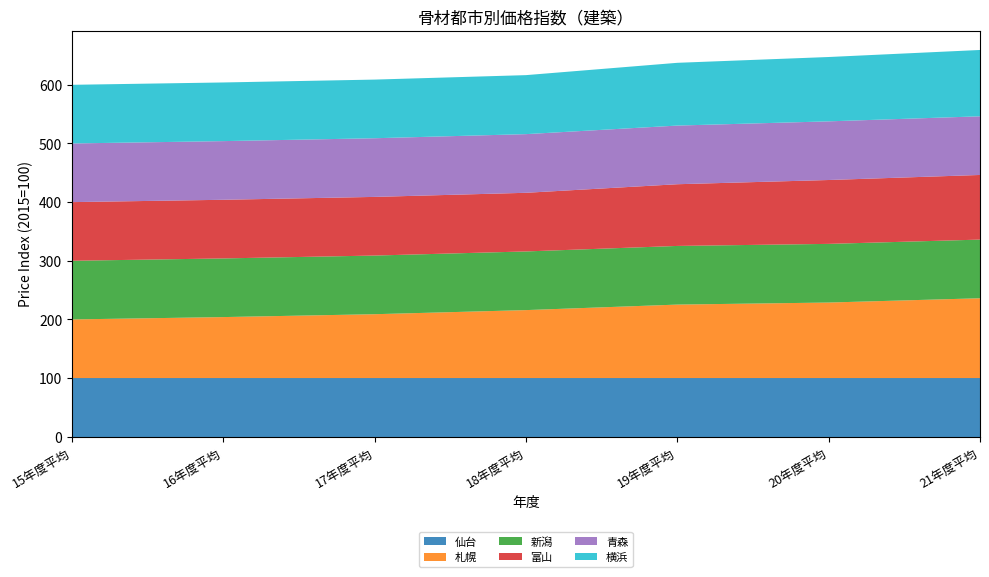

Reading right to left, extract all data points from this chart.

仙台: 100.0	100.0	100.0	100.0	100.0	100.0	100.0
札幌: 136.1	128.8	125.3	115.9	108.9	104.0	100.0
新潟: 100.0	100.0	100.0	100.0	100.0	100.0	100.0
富山: 110.2	108.9	105.2	100.0	100.0	100.0	100.0
青森: 100.0	100.0	100.0	100.0	100.0	100.0	100.0
横浜: 113.1	109.7	107.0	100.6	100.0	100.0	100.0